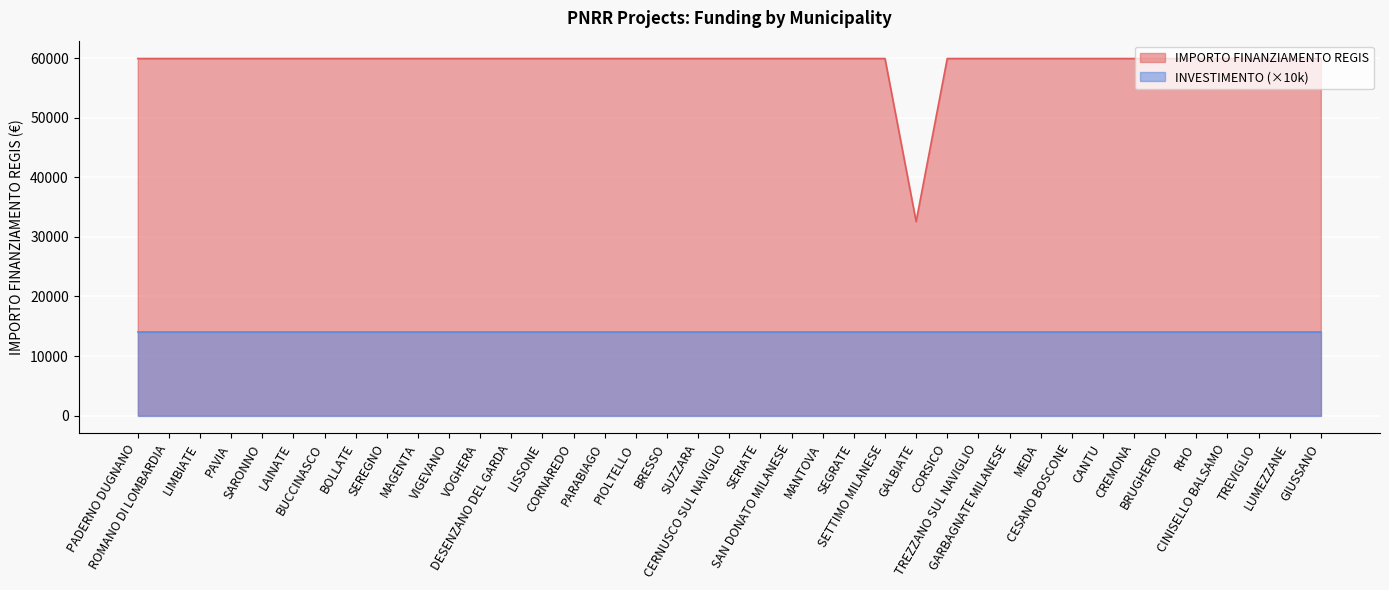

How many distinct data groups are displayed?

2